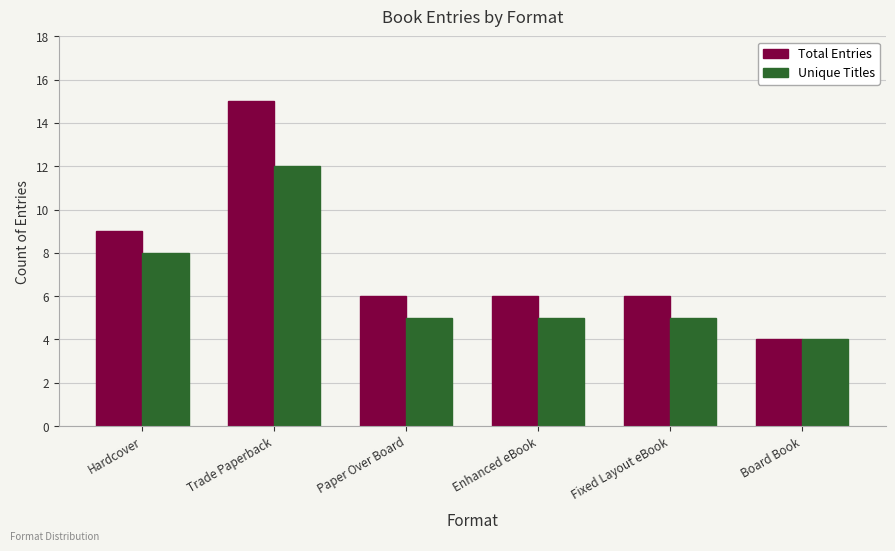

Is the value of Unique Titles at Trade Paperback greater than the value of Total Entries at Fixed Layout eBook?

Yes